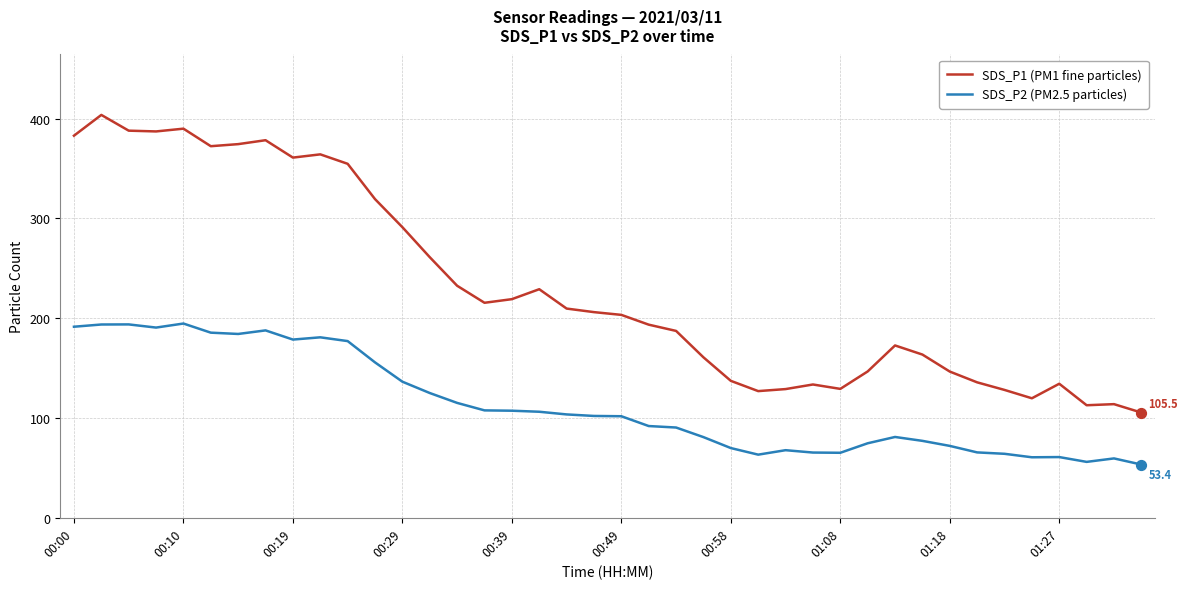

Which series has the widest spread of values?

SDS_P1 (PM1 fine particles)